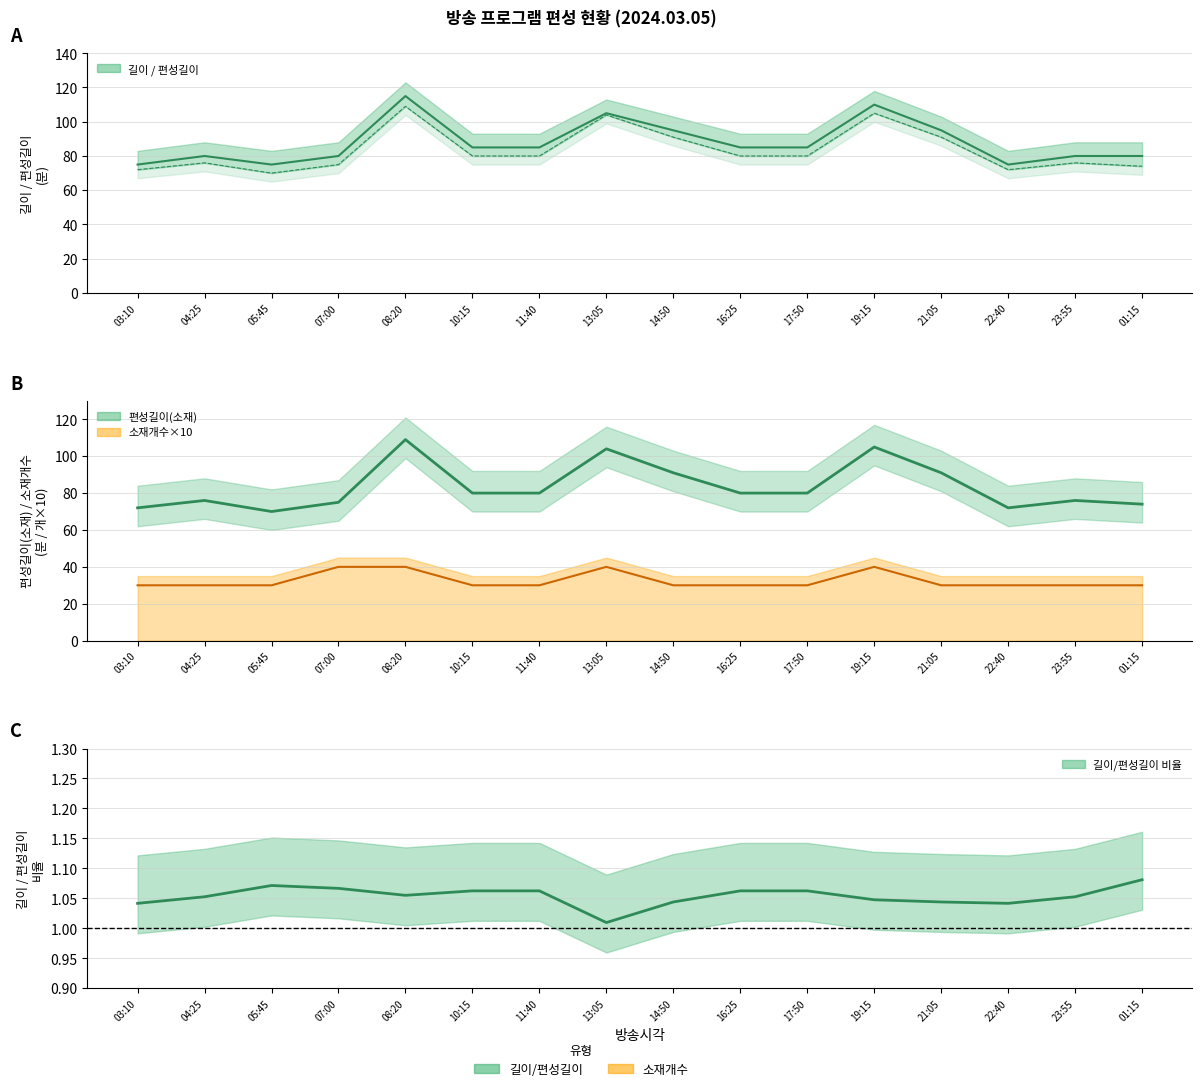

Where is 길이 nearest to the value 95?

14:50